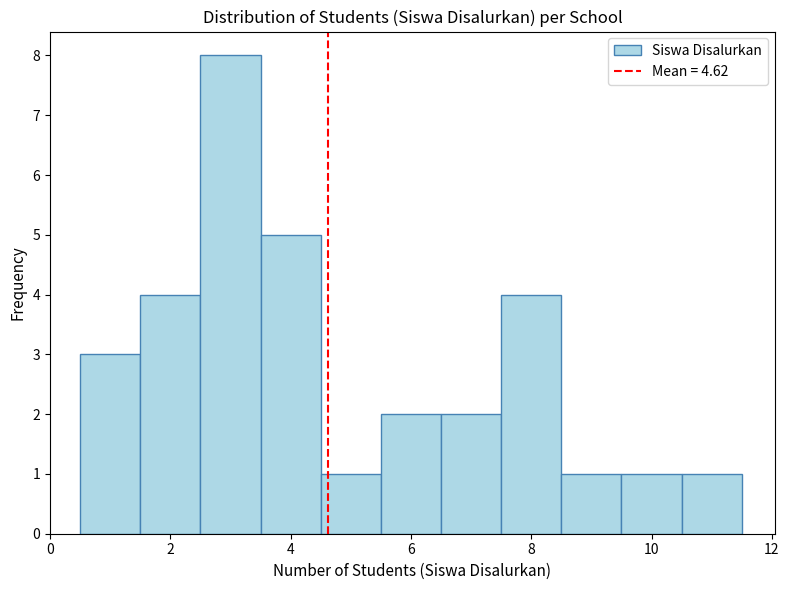

Reading left to right, list every bar in this chart as the range it spans on the x-axis followed by its height. Neither the bar edges nor the heights are printed on the chart, so give them approximately, as read against the axes.

0.5 to 1.5: 3
1.5 to 2.5: 4
2.5 to 3.5: 8
3.5 to 4.5: 5
4.5 to 5.5: 1
5.5 to 6.5: 2
6.5 to 7.5: 2
7.5 to 8.5: 4
8.5 to 9.5: 1
9.5 to 10.5: 1
10.5 to 11.5: 1